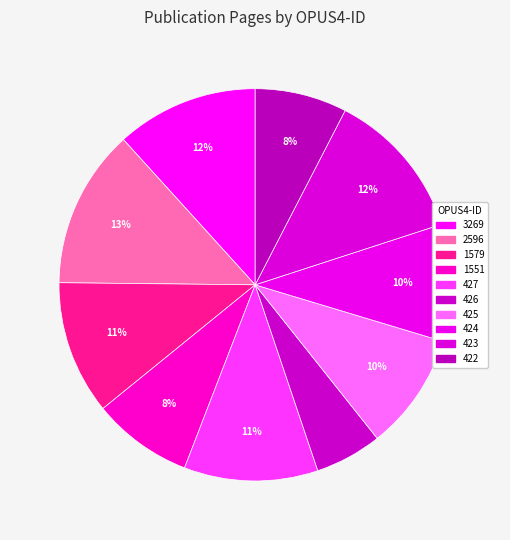

How many slices are in this pie chart?

10